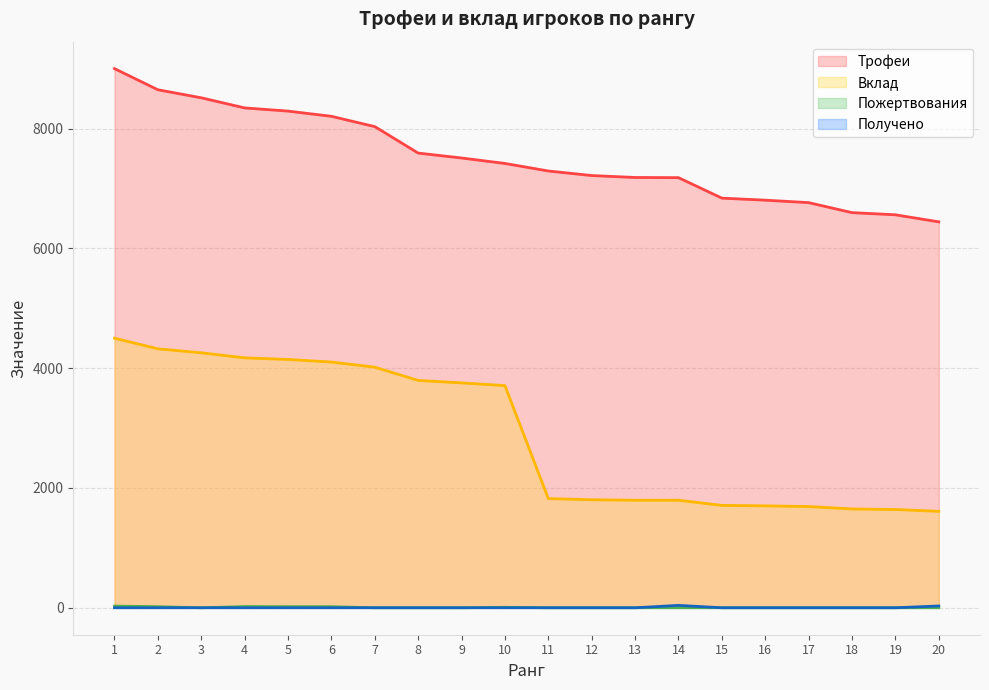

The Вклад series shows 2557 at 20. True or false?

False